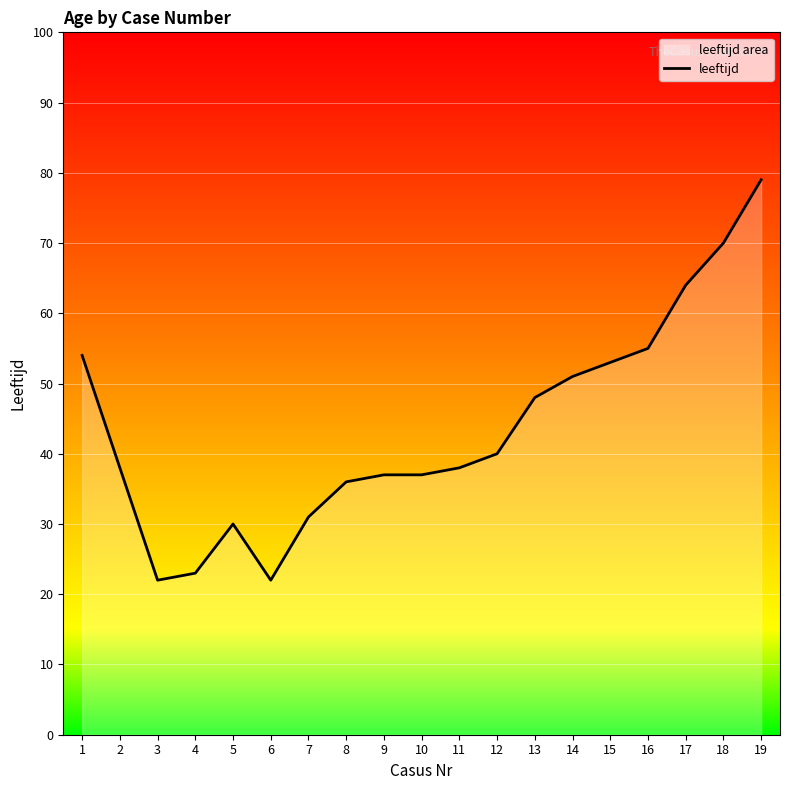

What is the change in value from 7 to 12?

+9